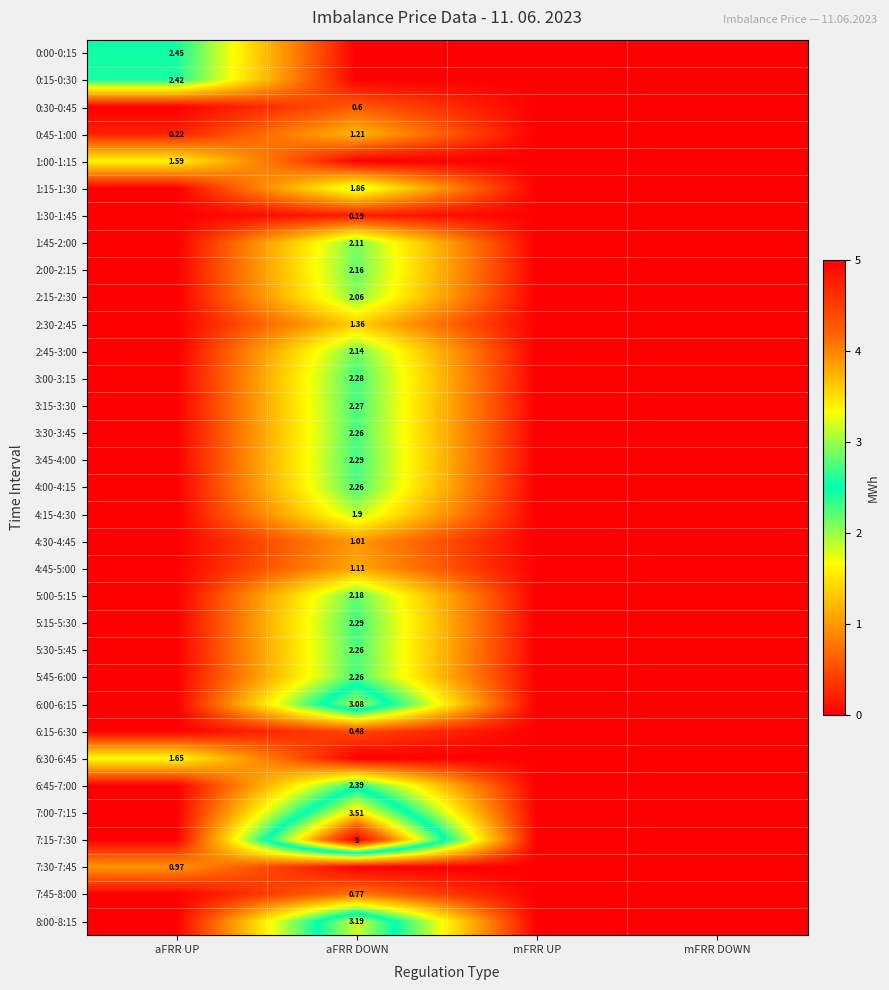

Between mFRR DOWN and aFRR DOWN, which is larger?

mFRR DOWN